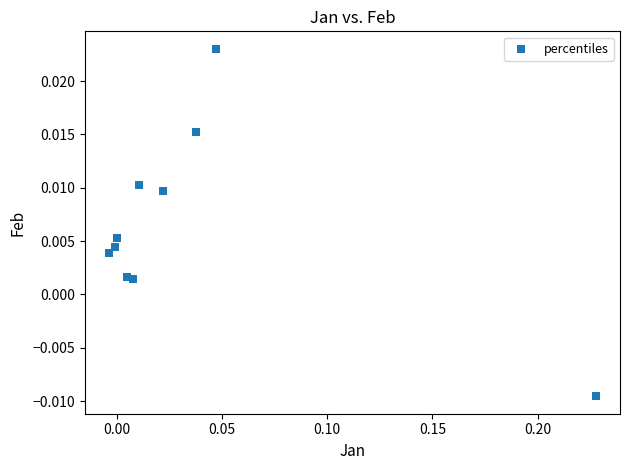

How many points are shown in the scatter plot?

10